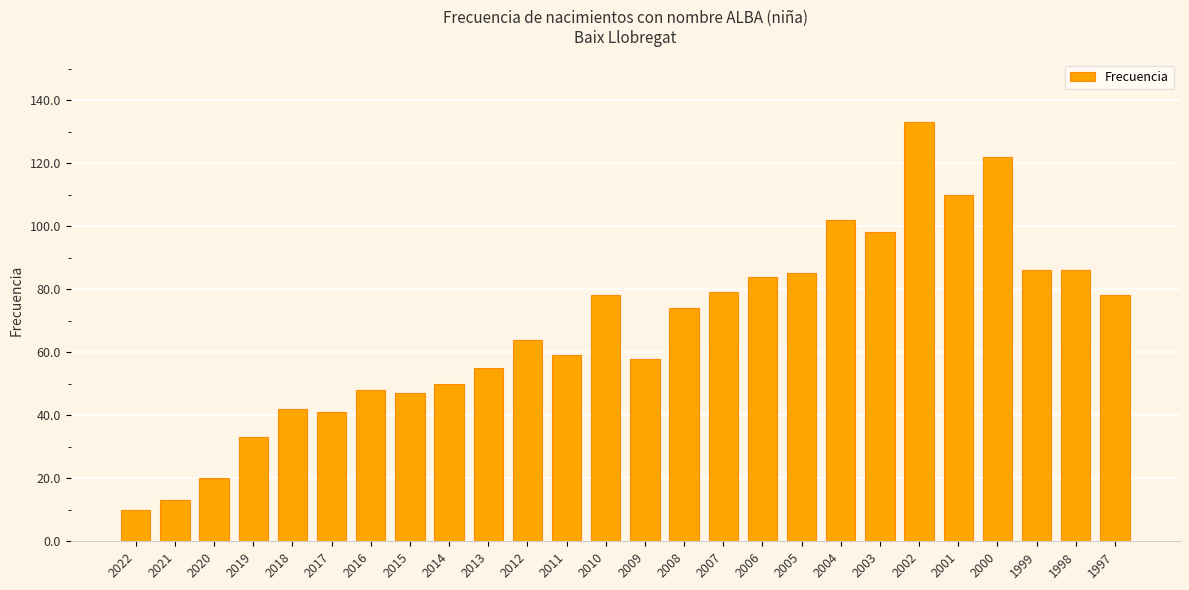

What is the difference between the maximum and minimum values?

123